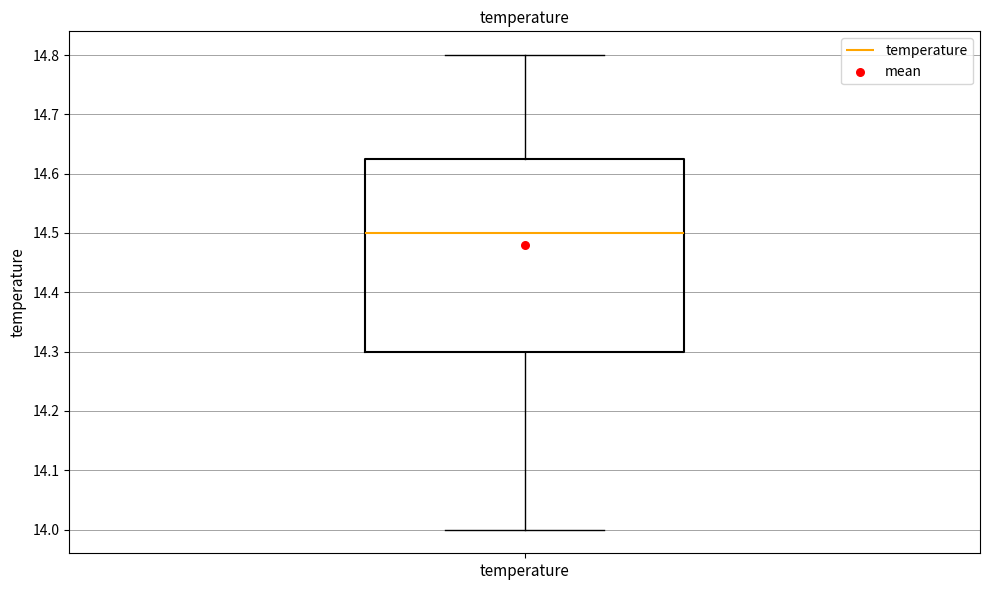

Transcribe this box plot: give where the median line is, the range the box spans, and where the two whiskers end, as read against the y-axis. The values are not printed on the chart, so give them approximately, as read against the axis.

median 14.50, box 14.30 to 14.63, whiskers 14.00 to 14.80